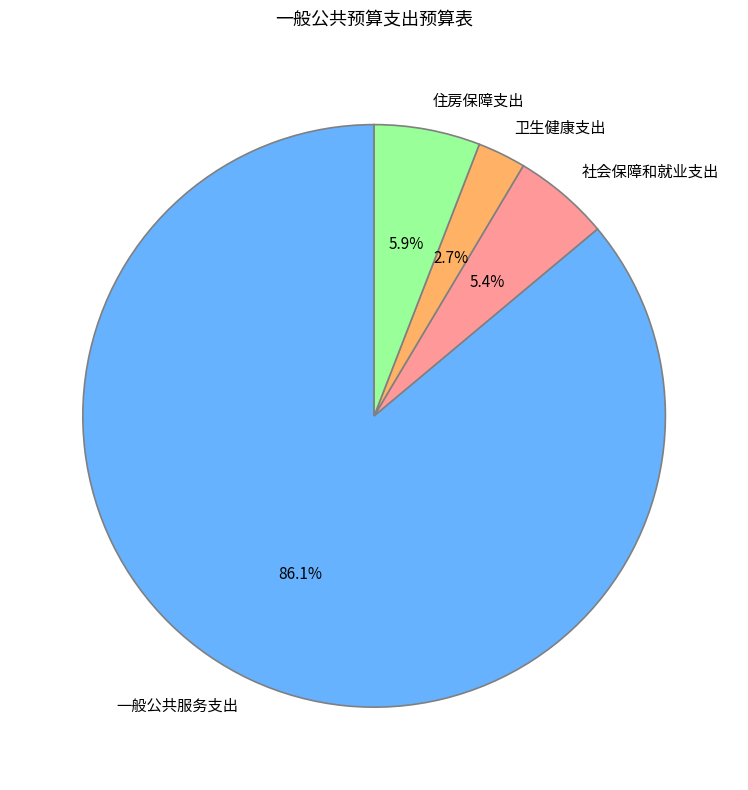

How many segments does this pie chart have?

4